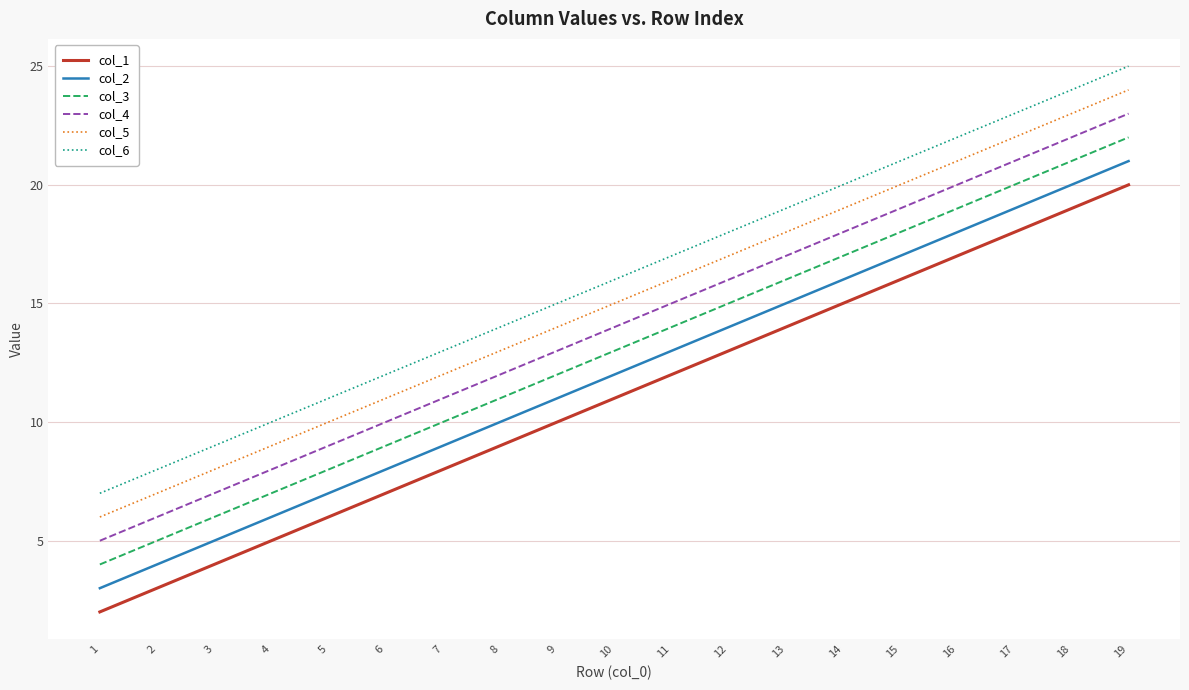

At which category is the sum across all series the highest?

19